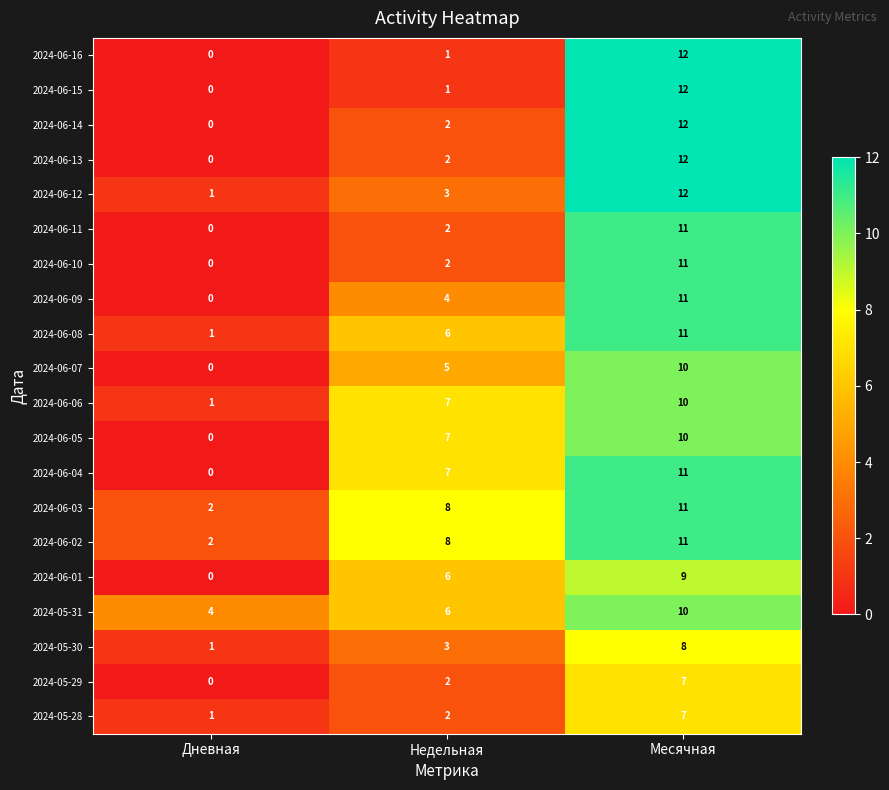

List the labels in order of 2024-06-04 value, largest first.

Месячная, Недельная, Дневная